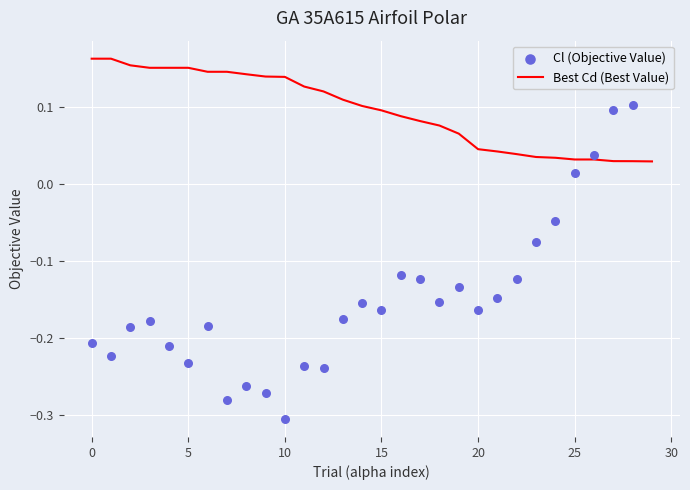

Which series has the largest Y range (max minus min)?

Cl (Objective Value)